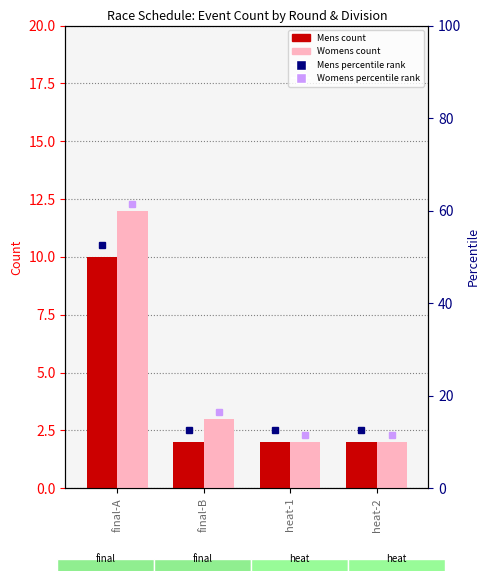

True or false: Mens has a value of 1 at heat-1.

False